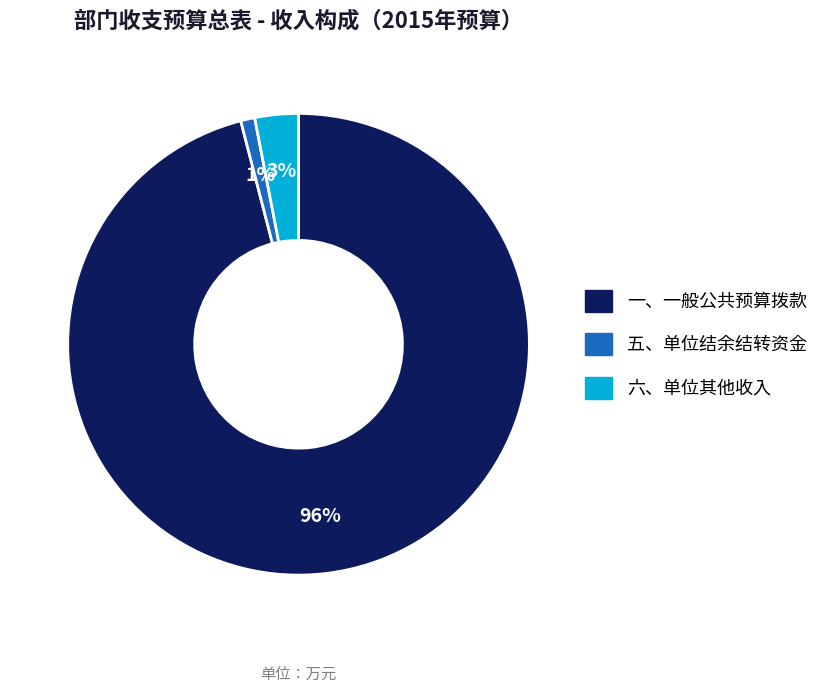

Rank the categories by value from lowest to highest.

五、单位结余结转资金, 六、单位其他收入, 一、一般公共预算拨款